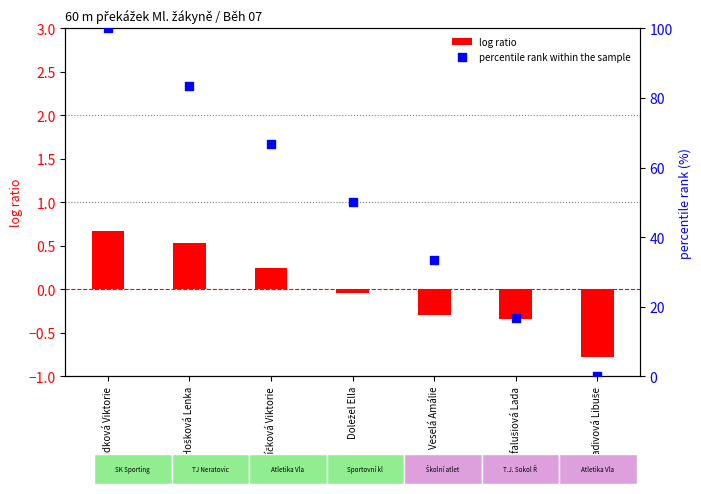

What are all the series names shown in the legend?

log ratio, percentile rank within the sample